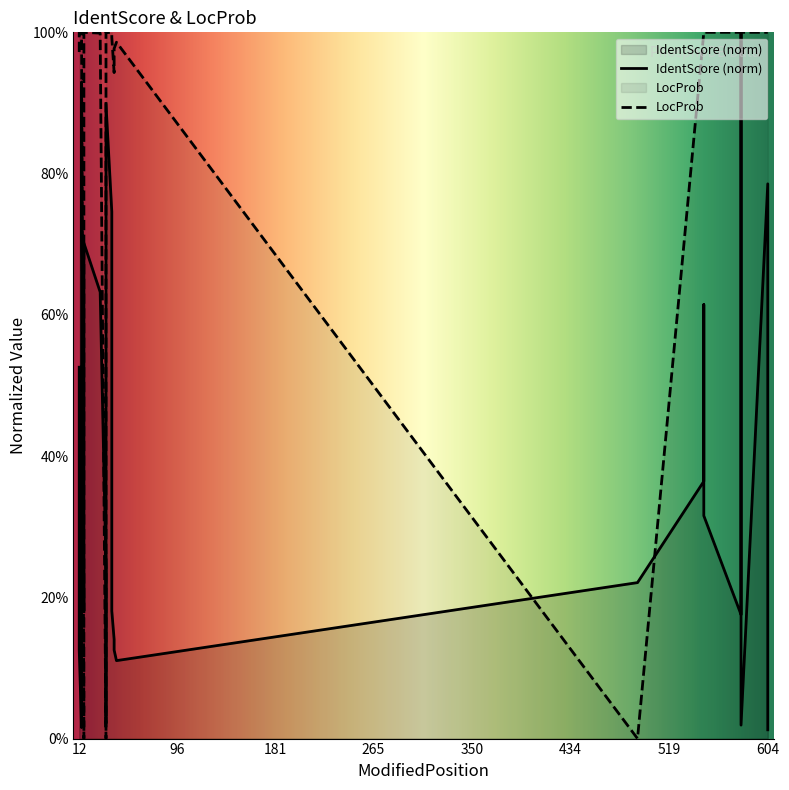

What is the greatest value displayed?

1.0